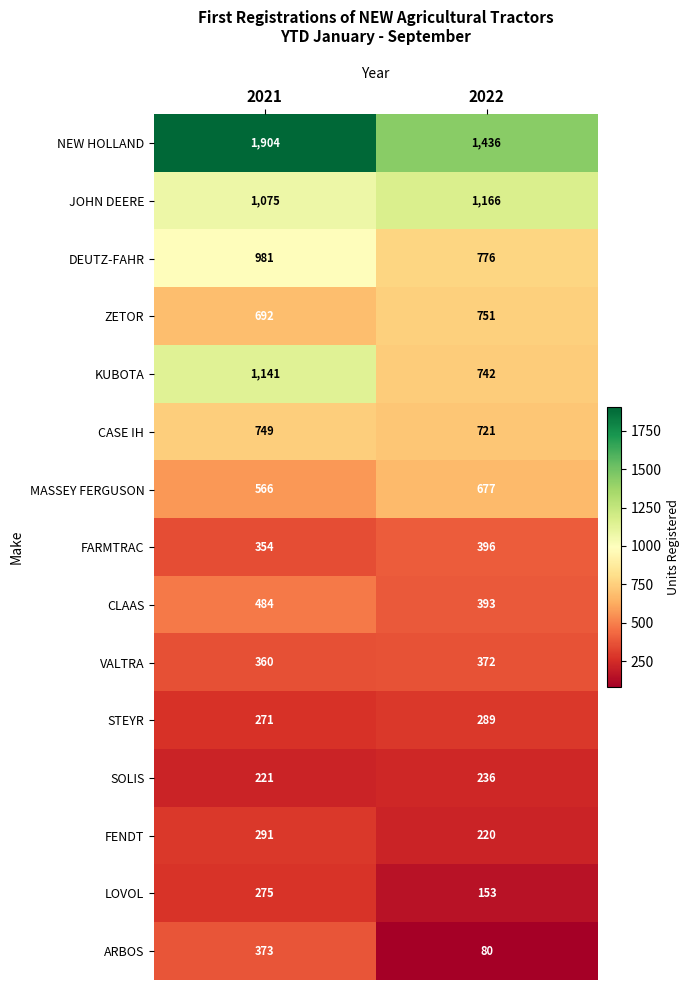

Which series has the largest range (max minus min)?

NEW HOLLAND